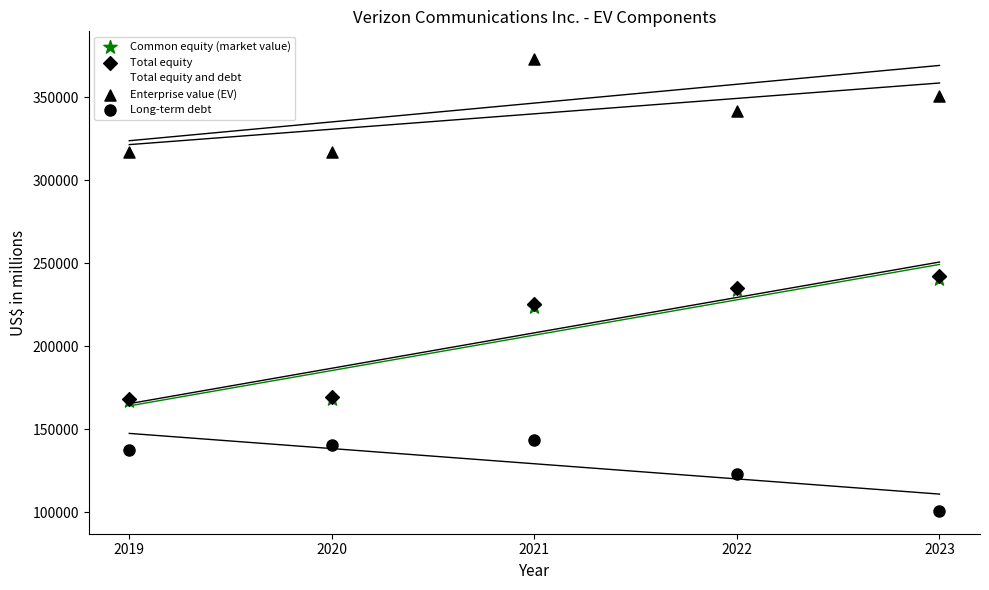

What are all the series names shown in the legend?

Common equity (market value), Total equity, Total equity and debt, Enterprise value (EV), Long-term debt